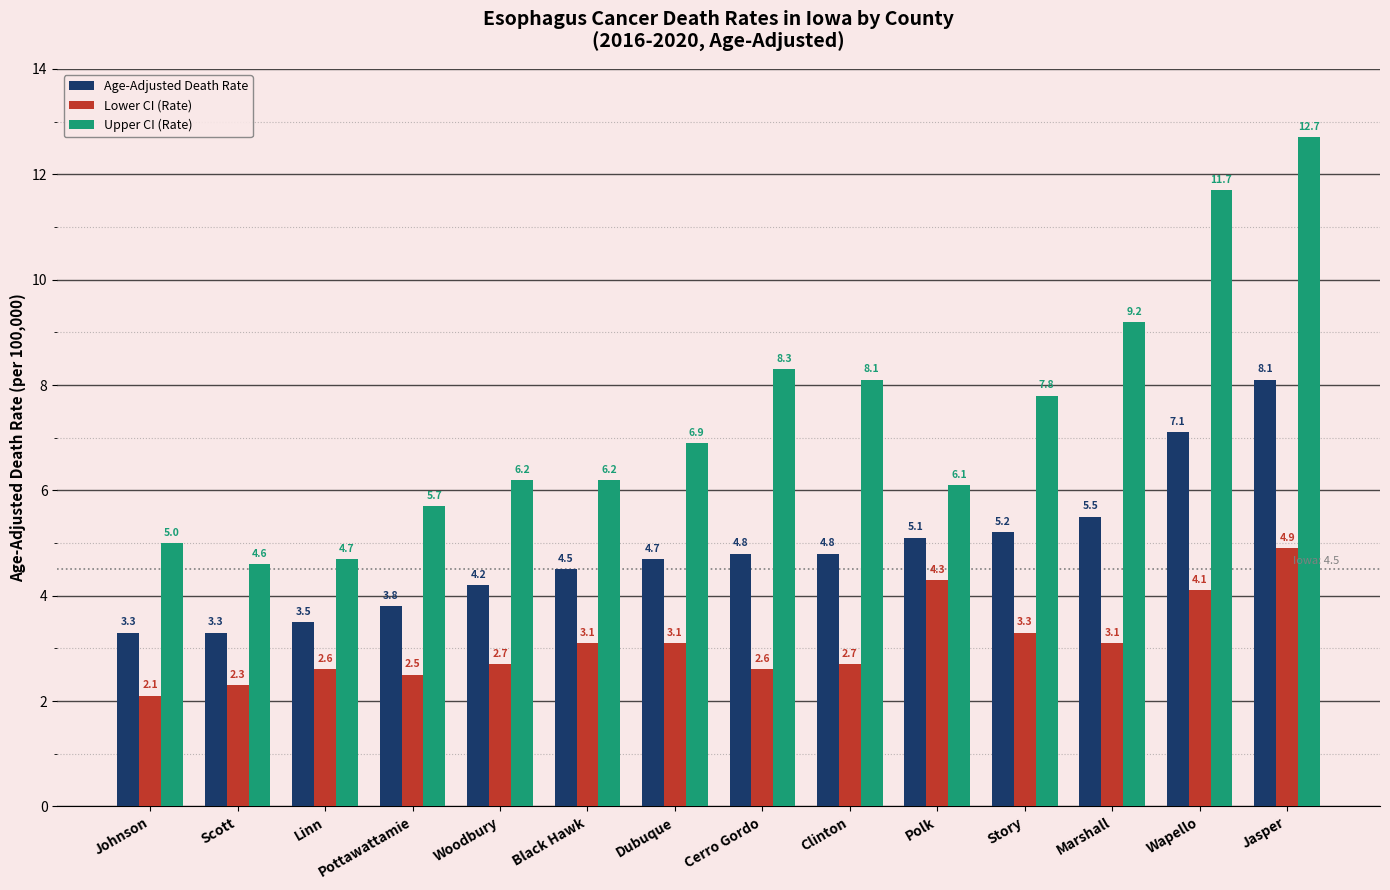

Count the number of categories in the chart.

14